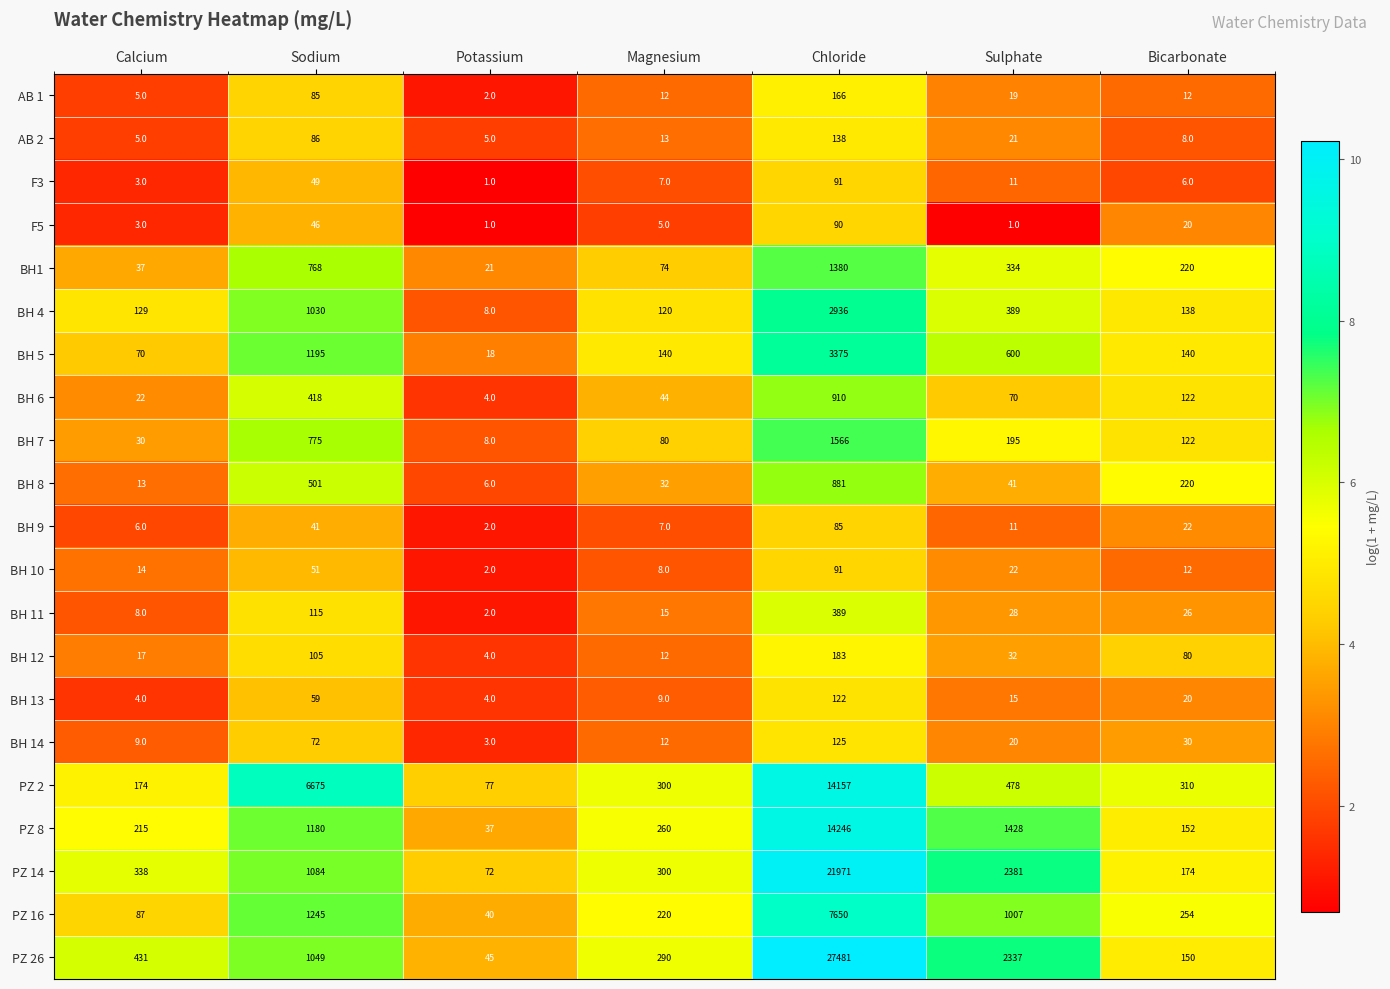

What is the difference between the maximum and minimum values in the BH 14 series?

122